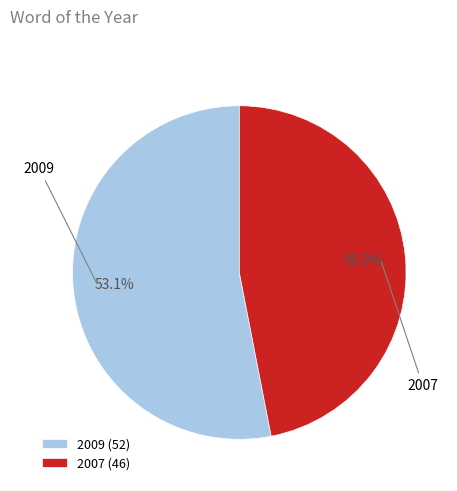

Which slice is the smallest?

2007